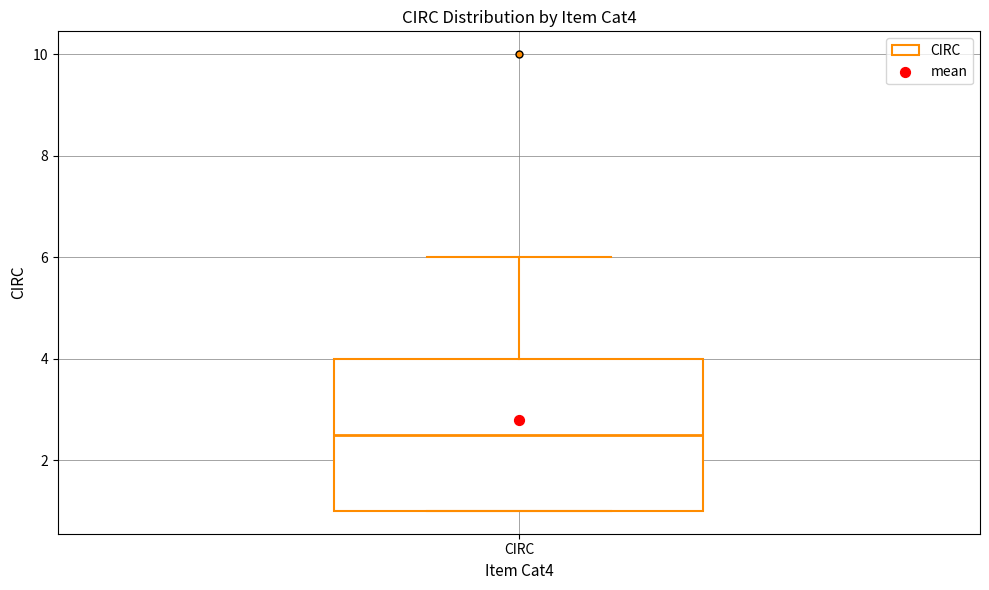

Transcribe this box plot: give where the median line is, the range the box spans, and where the two whiskers end, as read against the y-axis. The values are not printed on the chart, so give them approximately, as read against the axis.

median 2.6, box 1.0 to 4.0, whiskers 1.0 to 6.0